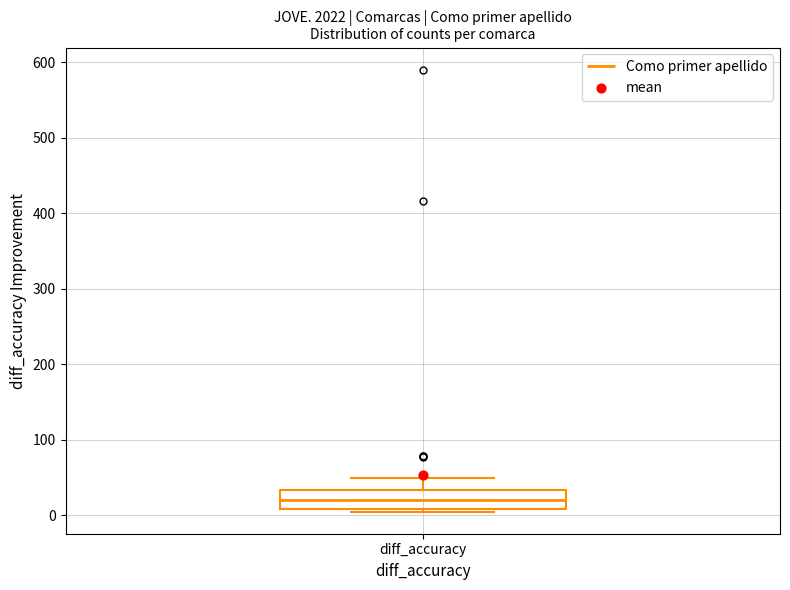

Transcribe this box plot: give where the median line is, the range the box spans, and where the two whiskers end, as read against the y-axis. The values are not printed on the chart, so give them approximately, as read against the axis.

median 20, box 10 to 30, whiskers 10 to 50